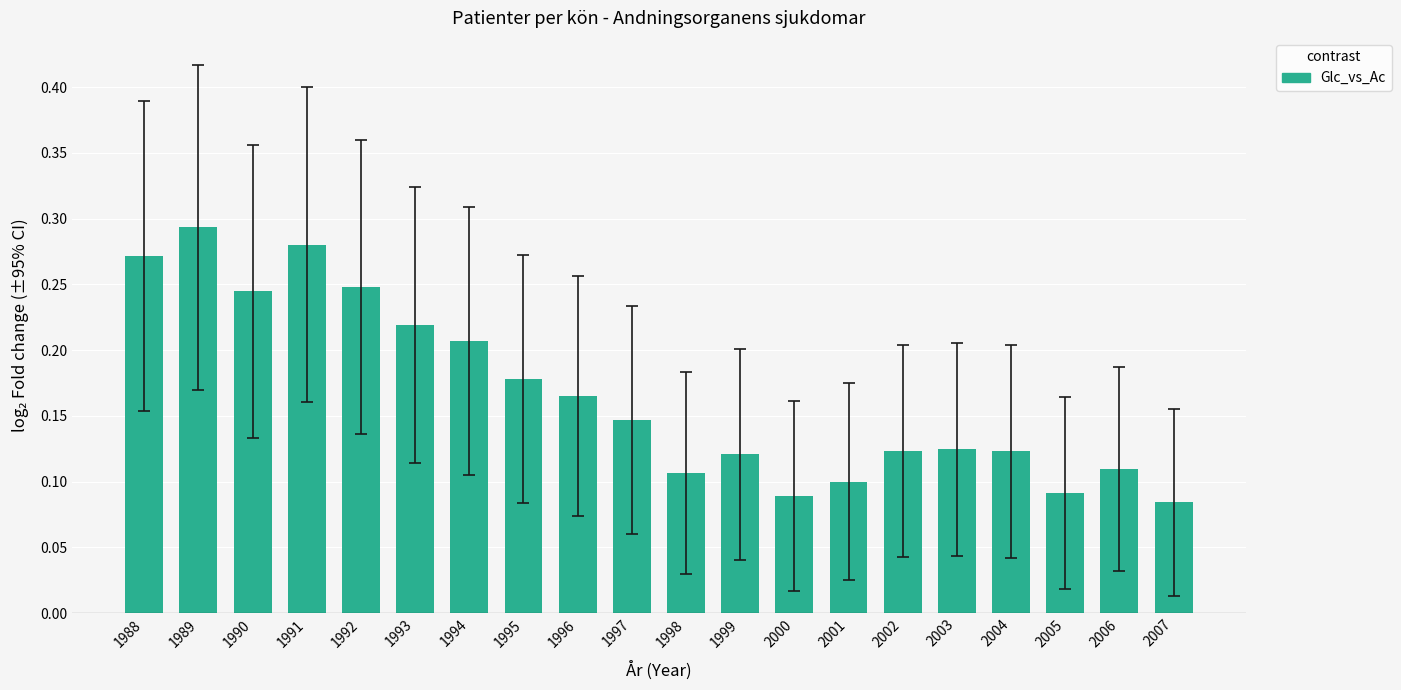

Between 1994 and 1988, which is larger?

1988